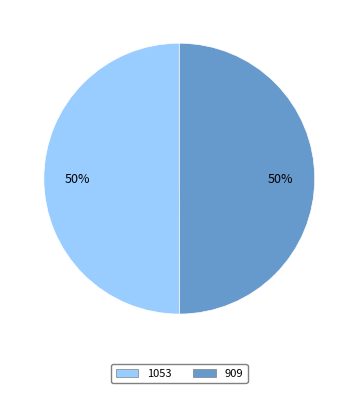

Do 1053 and 909 together represent more than half of the pie?

Yes